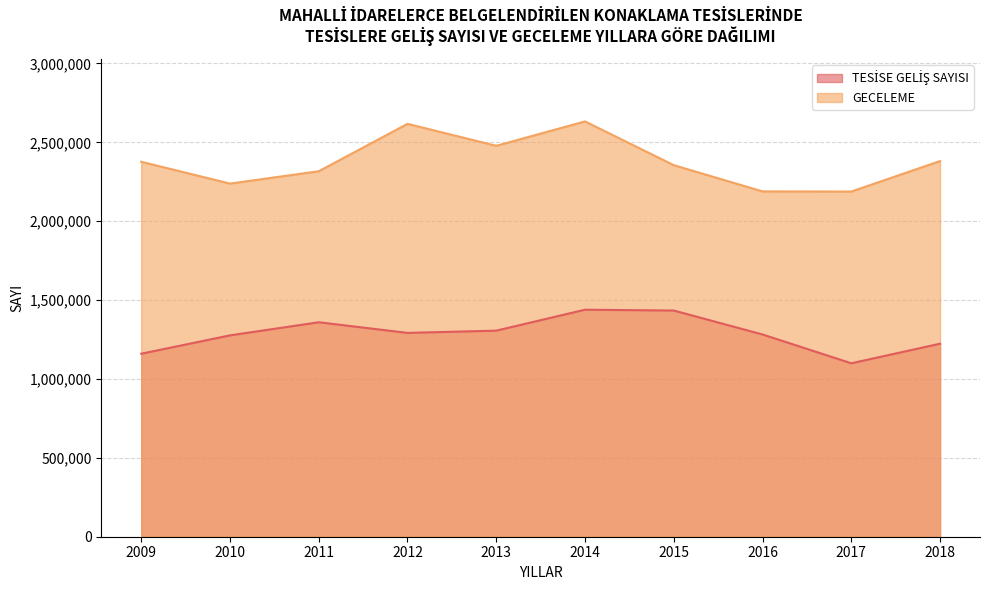

What is the value of the TESİSE GELİŞ SAYISI point at the 1st from the left?

1160005